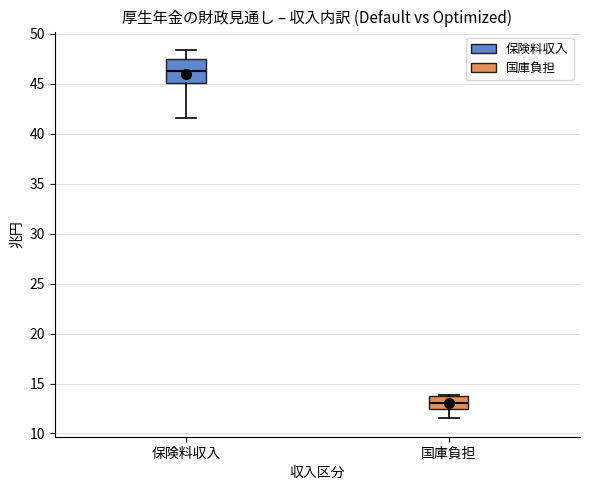

Which box's median line is the lowest?

国庫負担